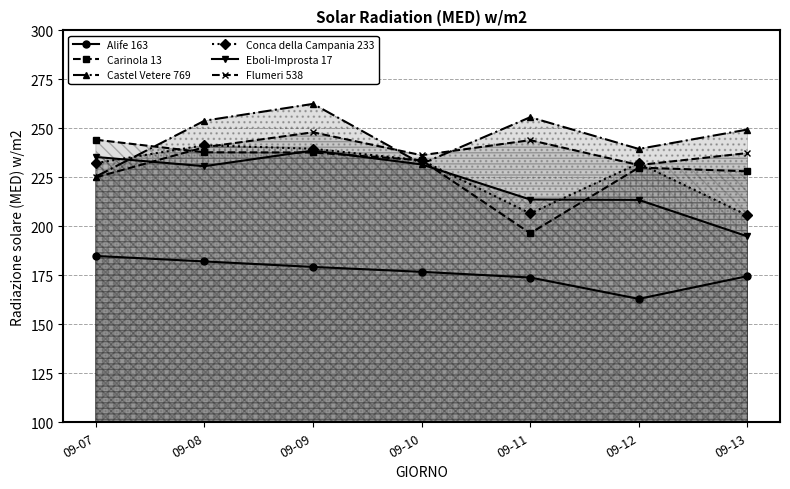

Where is the first local maximum for Conca della Campania 233?

09-08